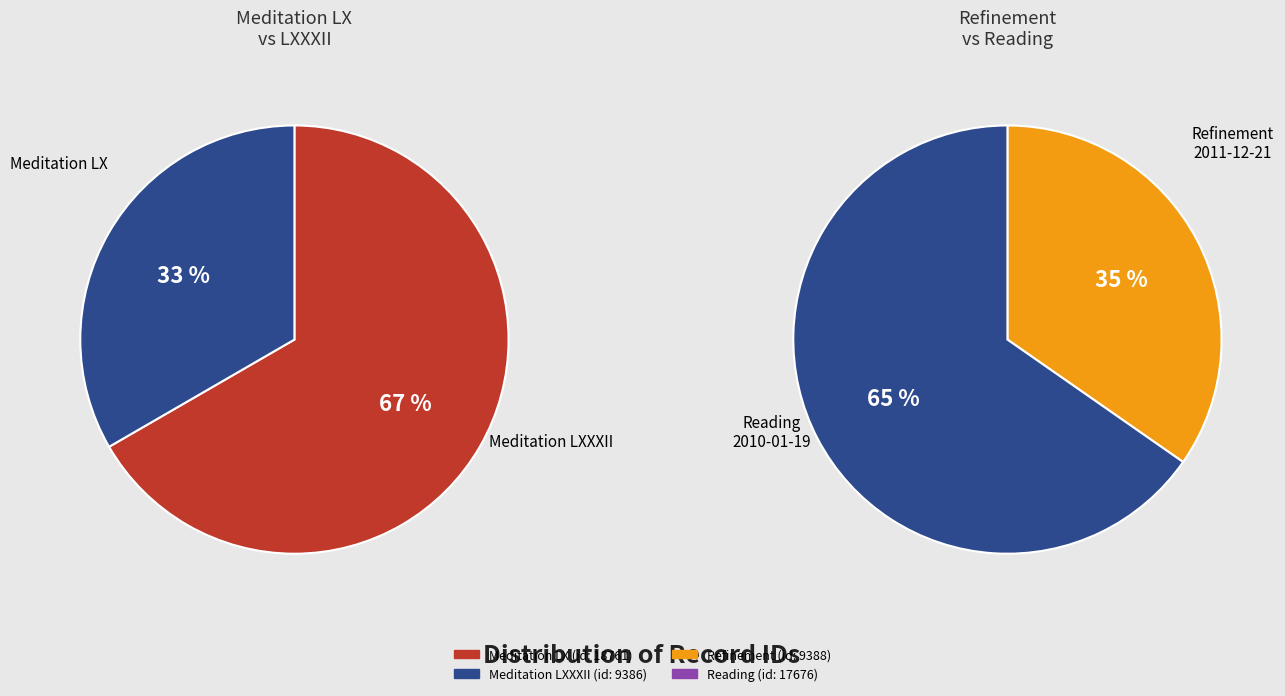

Approximately how many times larger is the value at Meditation LX (2009) compared to Refinement?

1.0